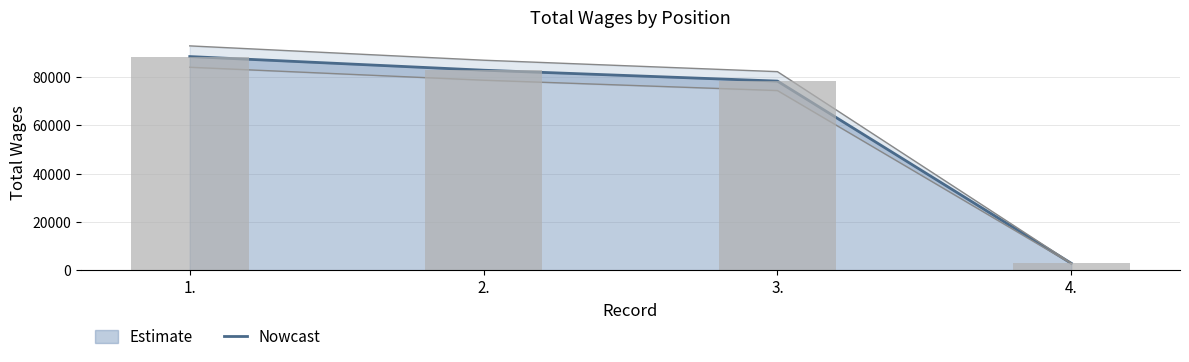

What is the greatest value displayed?

88508